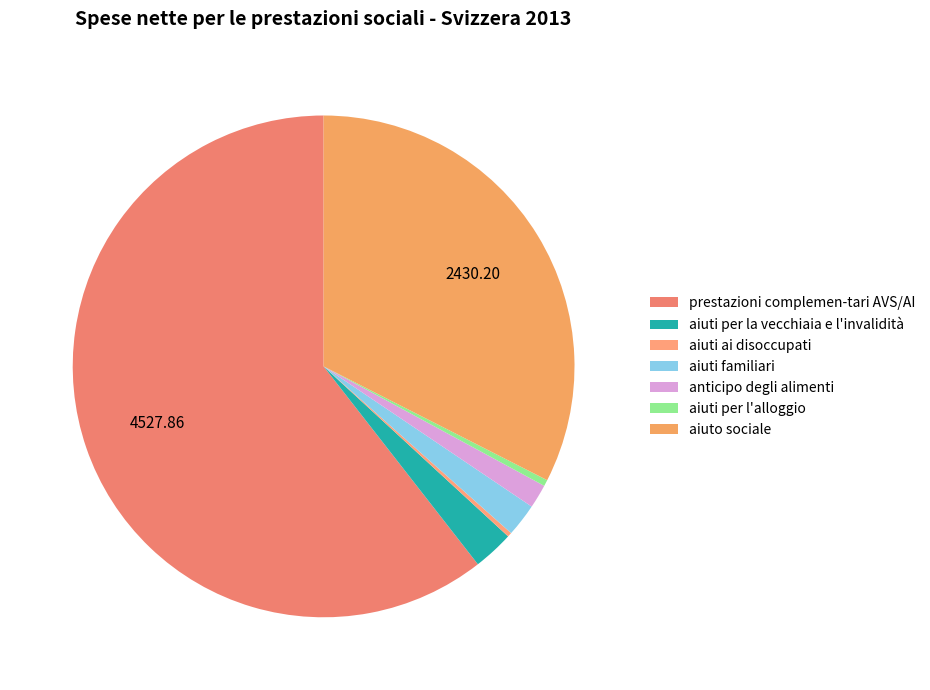

Which has a higher value, aiuti ai disoccupati or prestazioni complemen-tari AVS/AI?

prestazioni complemen-tari AVS/AI